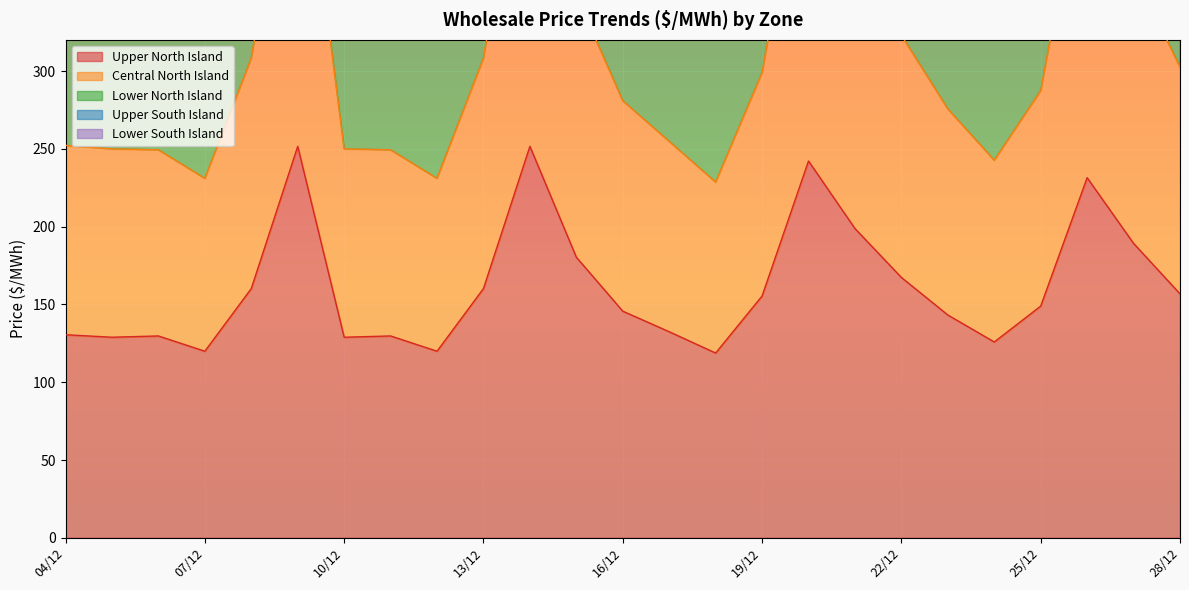

At which label does Lower South Island first exceed 418?

08/12